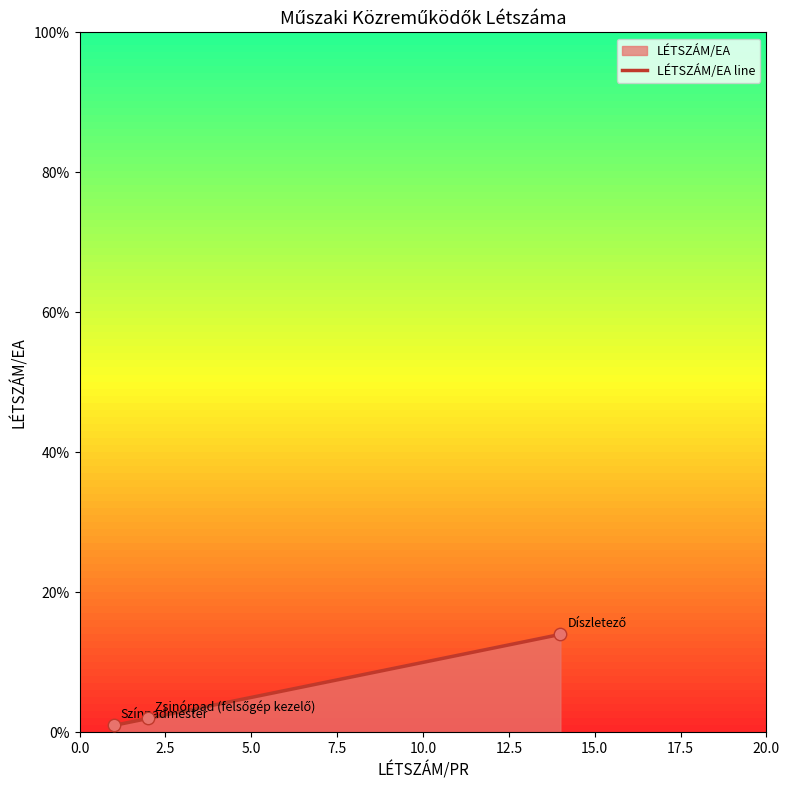

What is the average value?

6